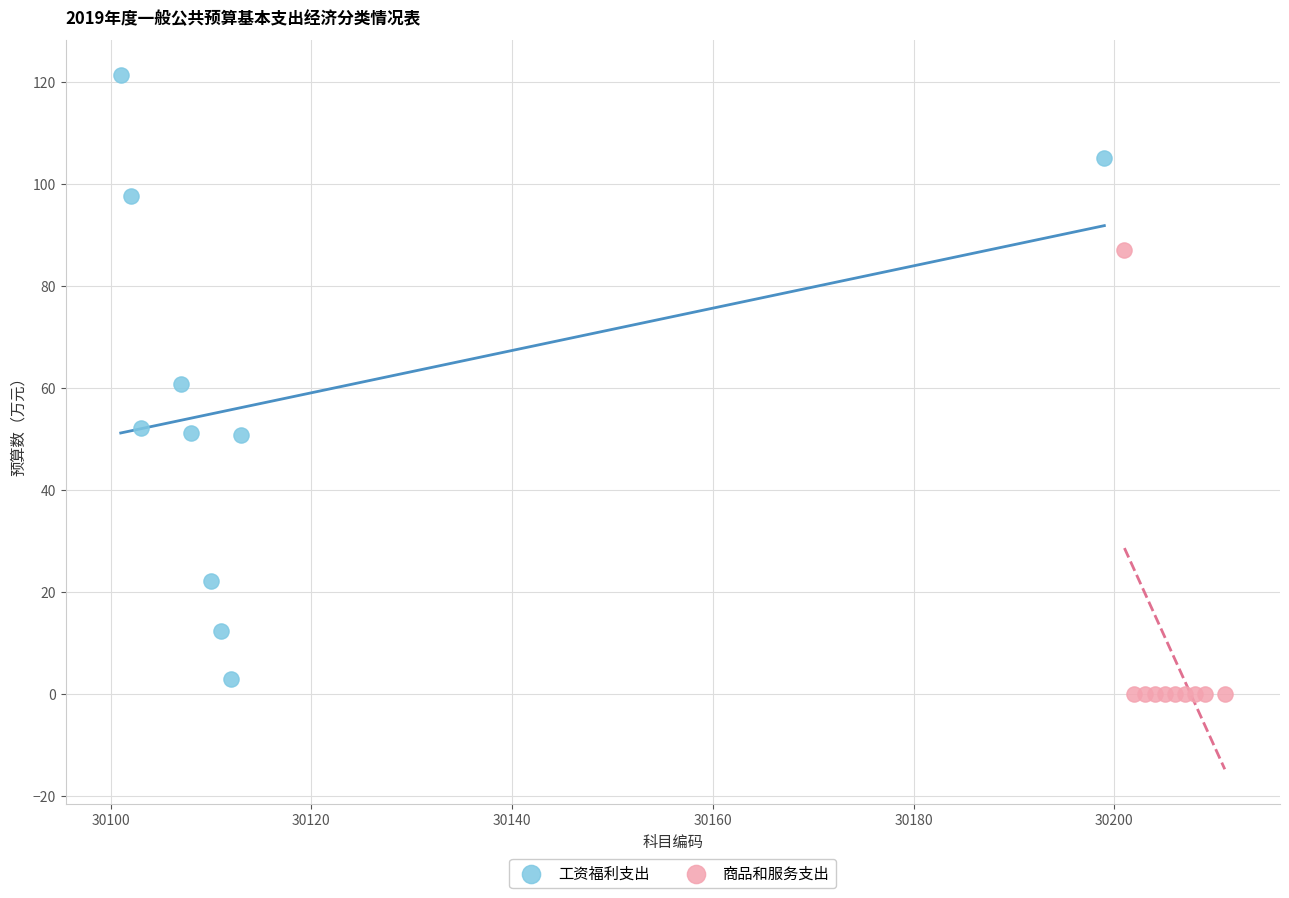

What are all the series names shown in the legend?

工资福利支出, 商品和服务支出